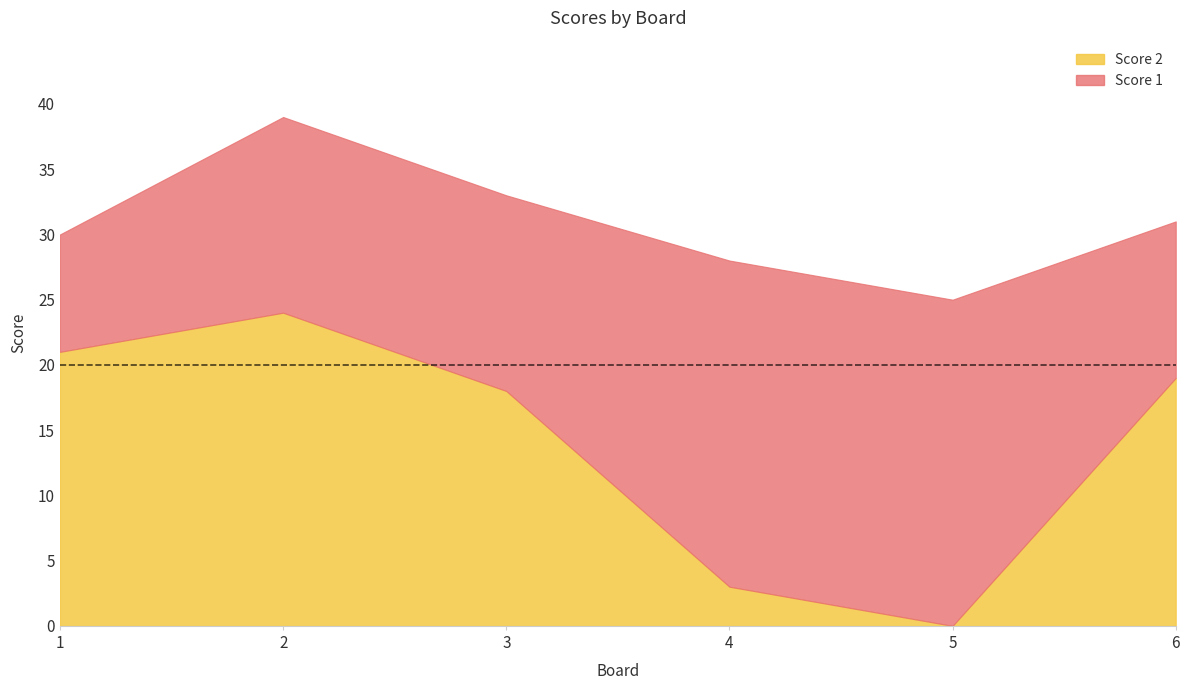

True or false: Score 1 has a value of 9 at 1.

True